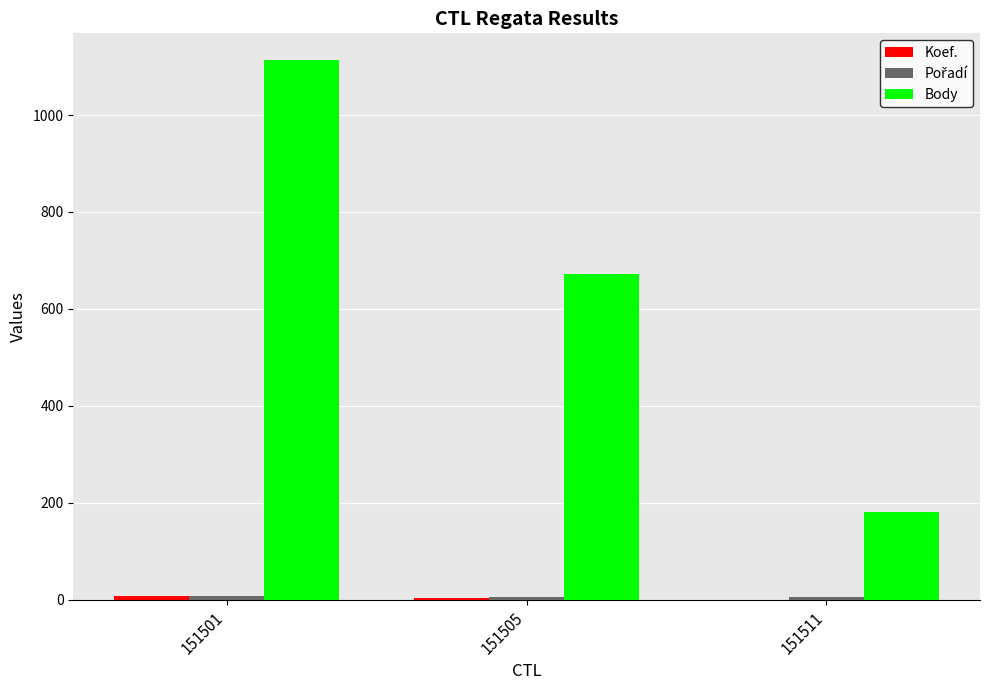

What is the greatest value displayed?

1113